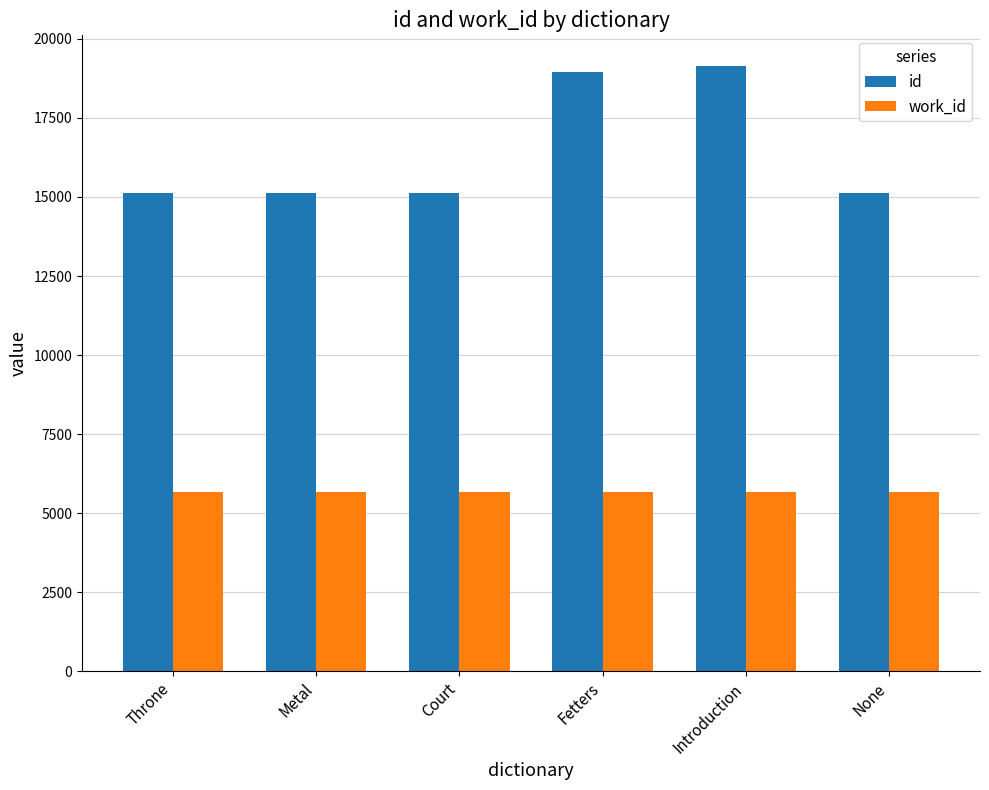

What is the highest value of the work_id series?

5658